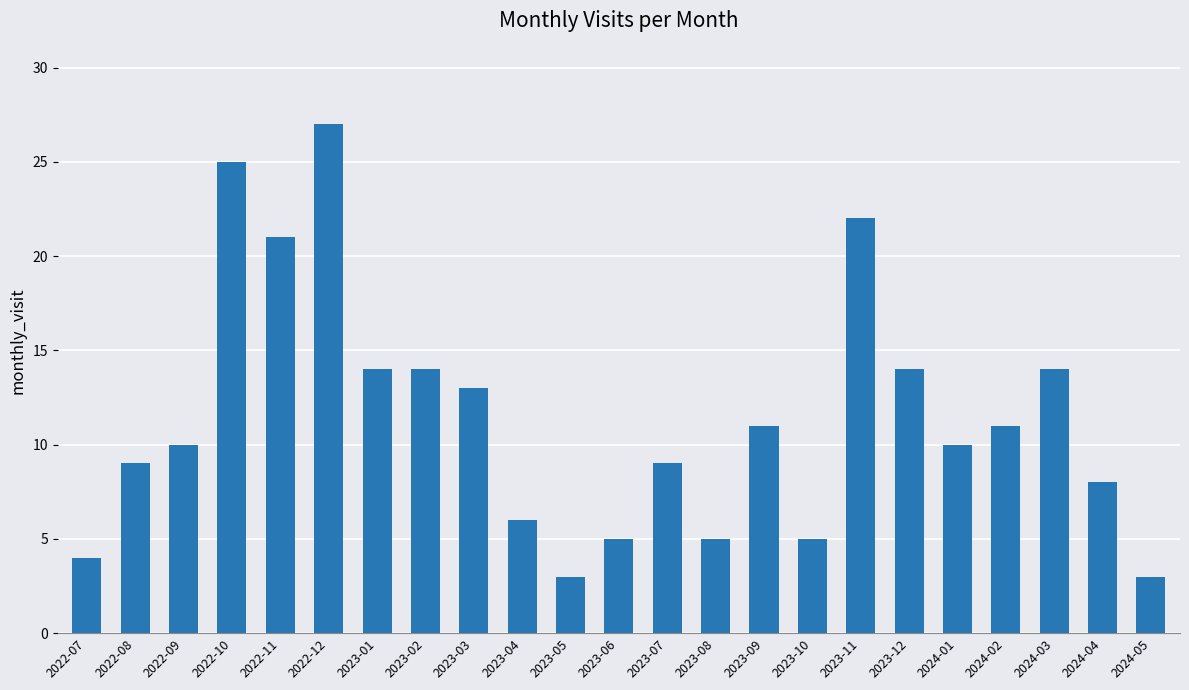

What is the sum of the values at 2024-04 and 2023-09?

19